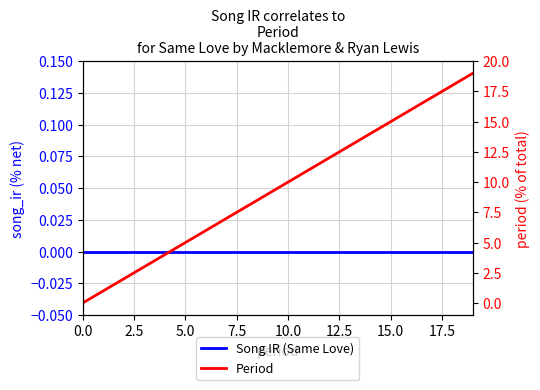

What is the label of the 10th point from the left?

9